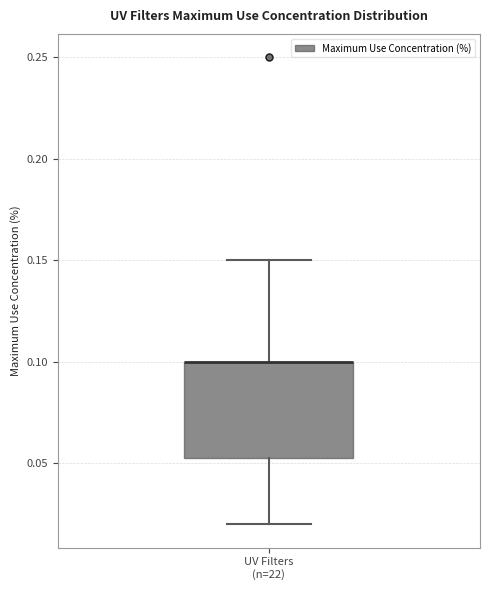

Where does the lower whisker of the box for UV Filters (n=22) end on the y-axis? The values are not printed on the chart, so give them approximately, as read against the axis.

0.020